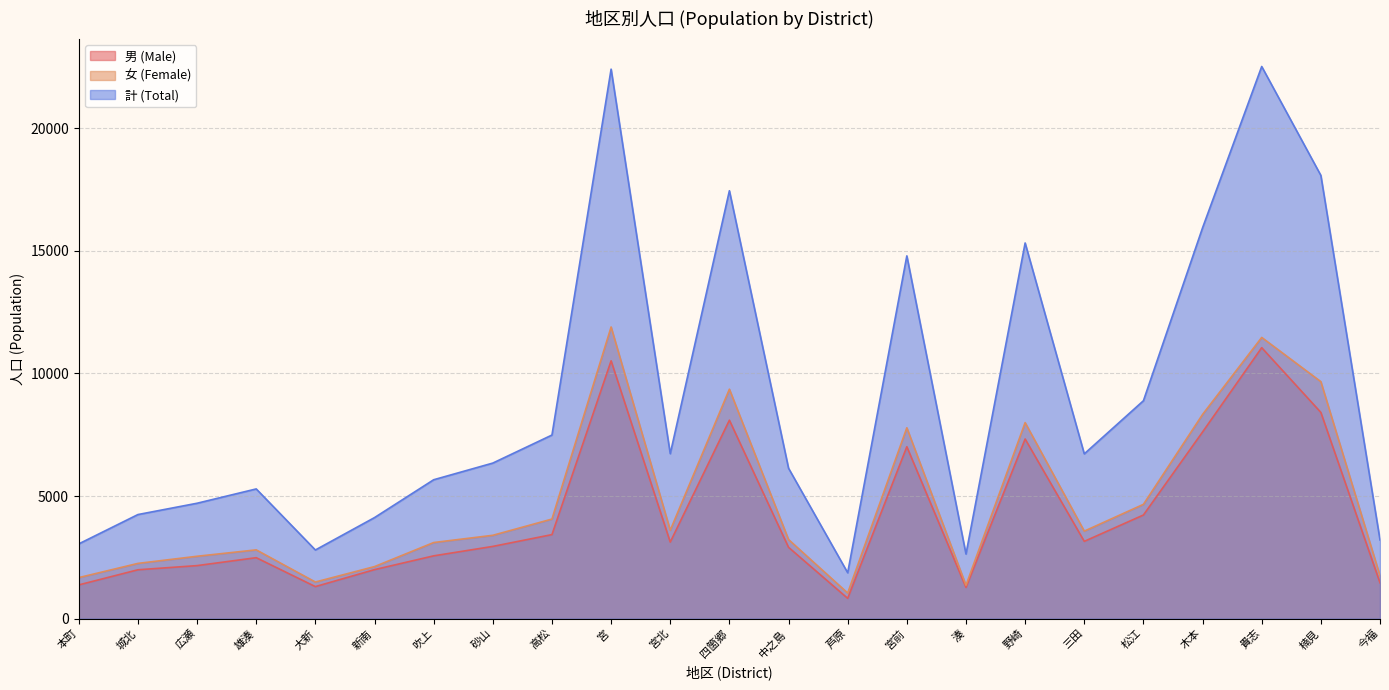

True or false: 女 (Female) and 計 (Total) intersect in this chart.

False